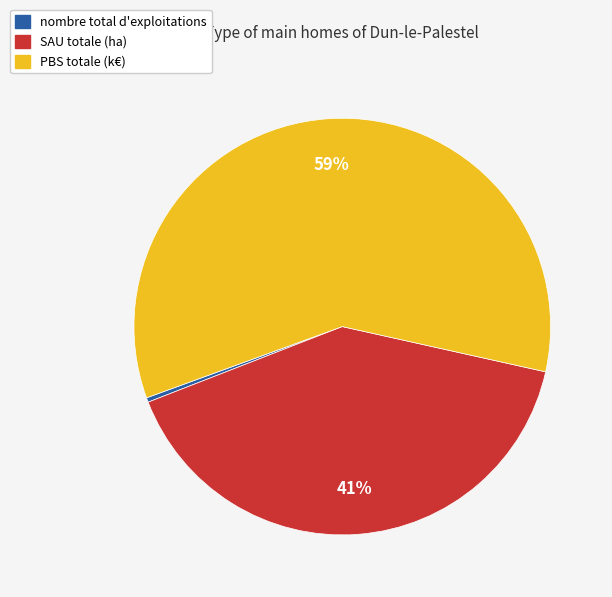

Is it true that SAU totale (ha) is 41% of the pie?

True